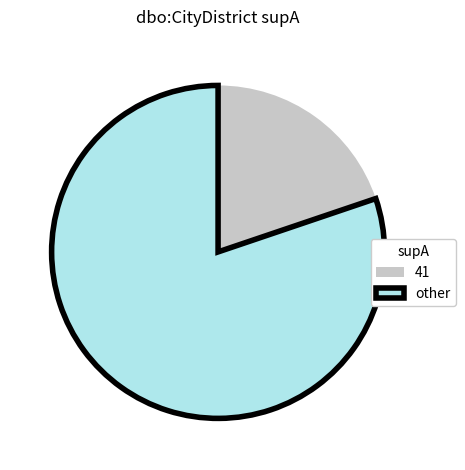

Which category accounts for the majority?

other